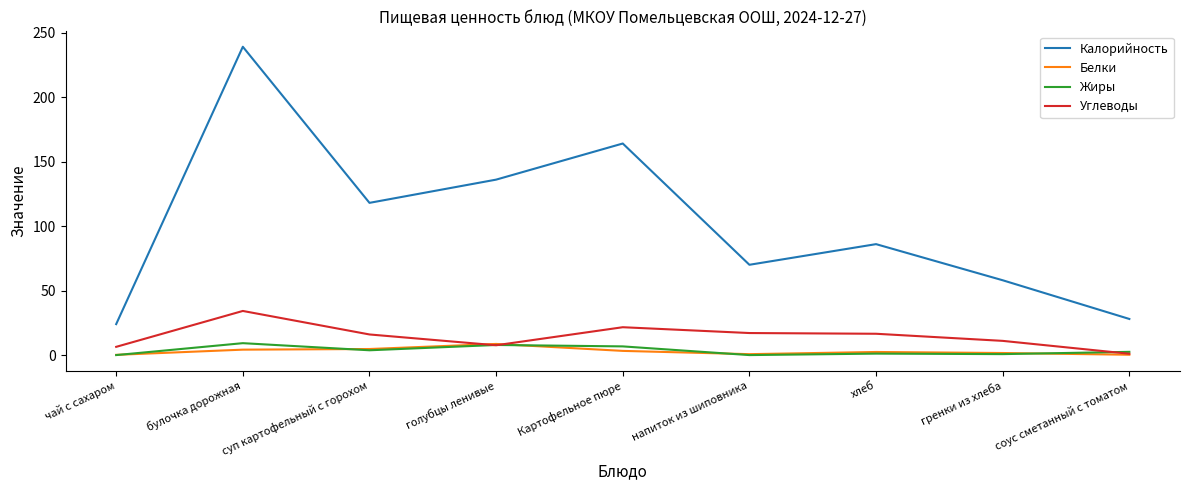

What is the sum of the Калорийность values at Картофельное пюре and булочка дорожная?

403.0